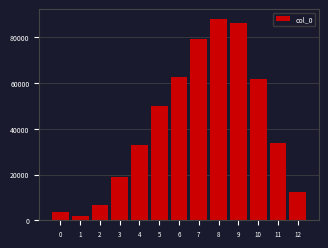

Reading right to left, transcribe all the data shown in this chart.

12=12297	11=33581	10=61824	9=86468	8=87956	7=79412	6=62789	5=50165	4=32816	3=18796	2=6578	1=1813	0=3586